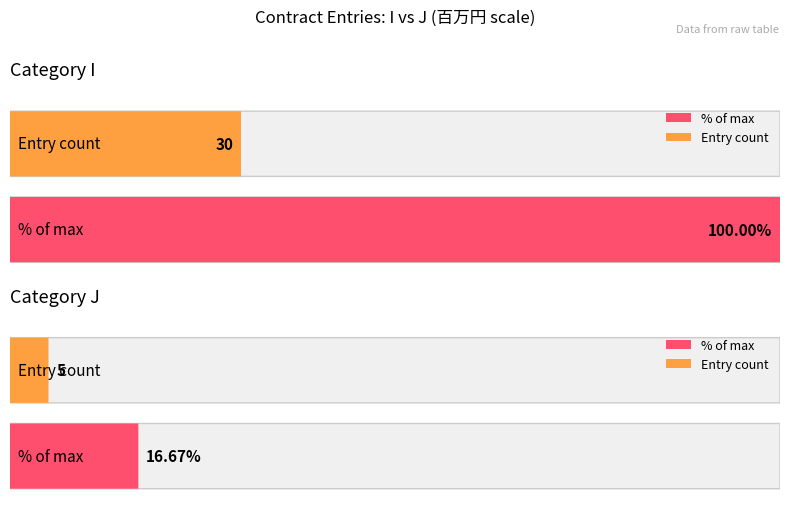

What is the value of the Maximum utilization bar at the 2nd from the left?

5